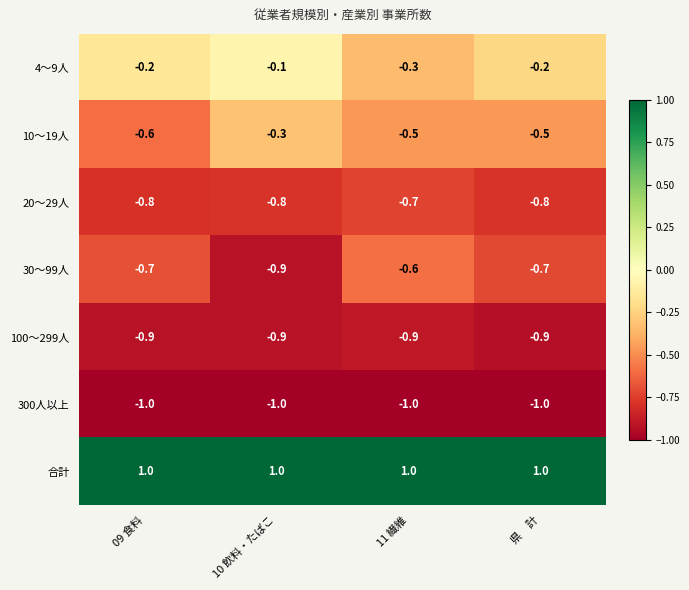

What is the smallest value displayed?

-1.0